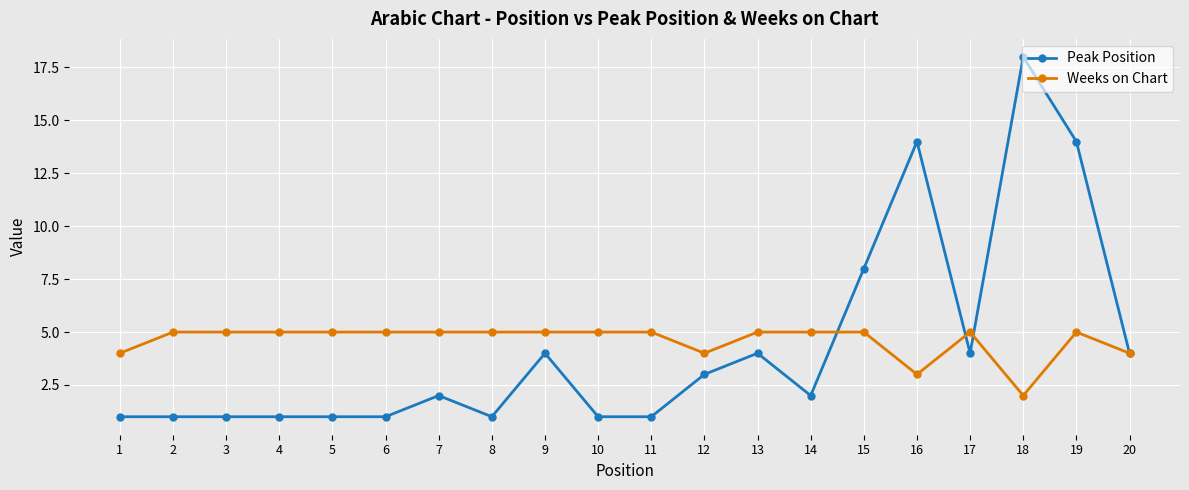

How many lines are shown in the chart?

2